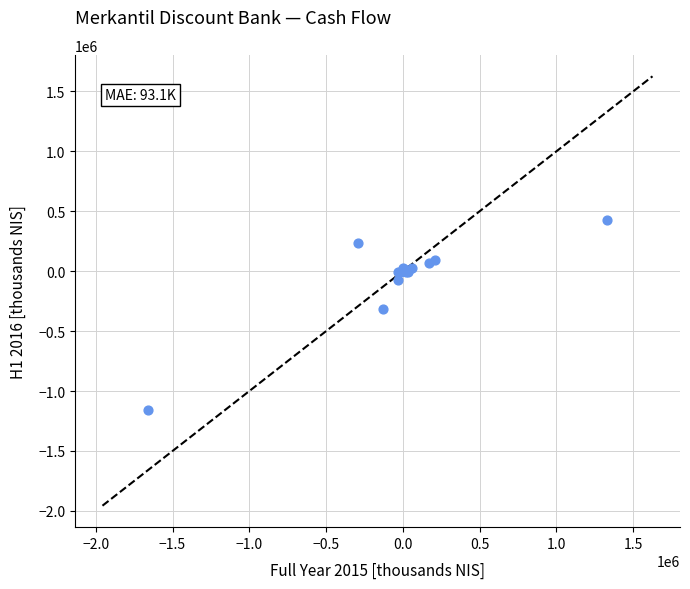

What Y value in the scatter plot is closest to -365500?

-314000